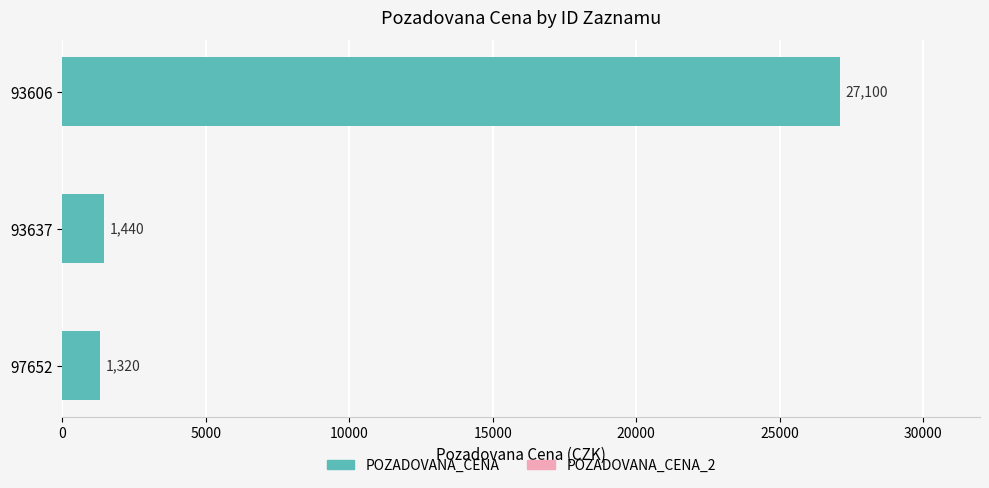

What value does the data have at 93606, to the nearest 100?

27100